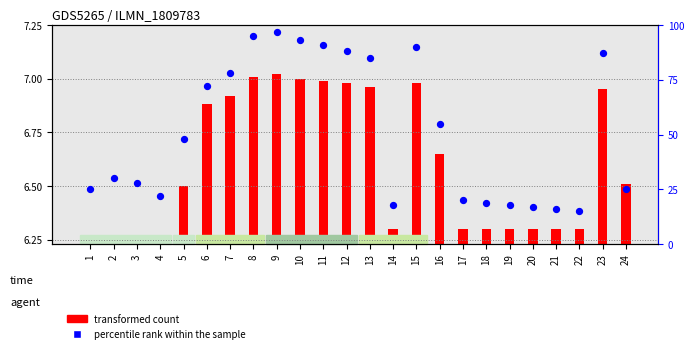

Is the value of percentile rank within the sample at 2 greater than the value of transformed count at 17?

Yes